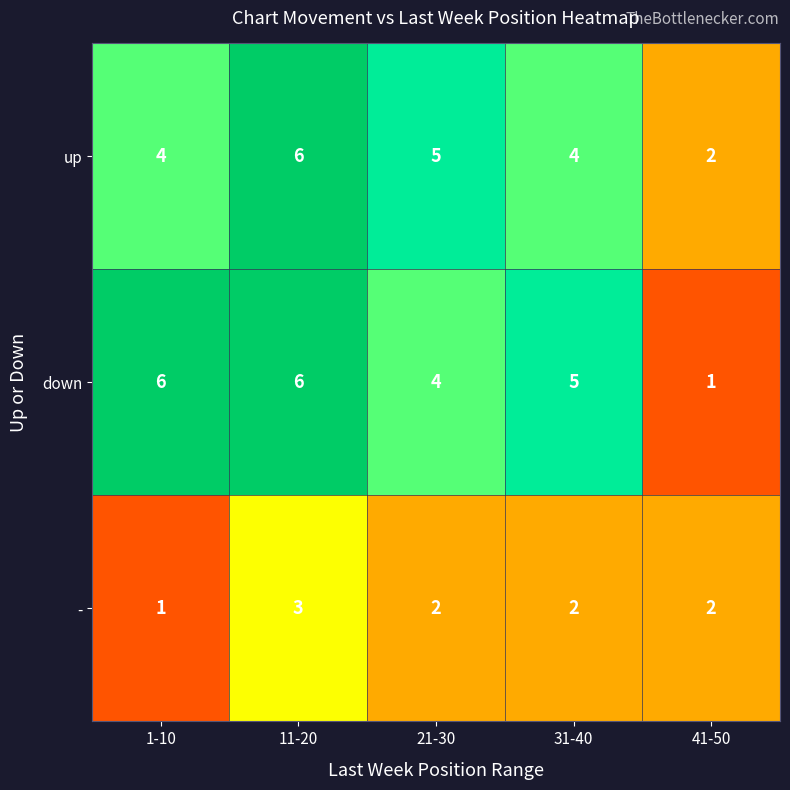

At which label does - first exceed 2?

11-20